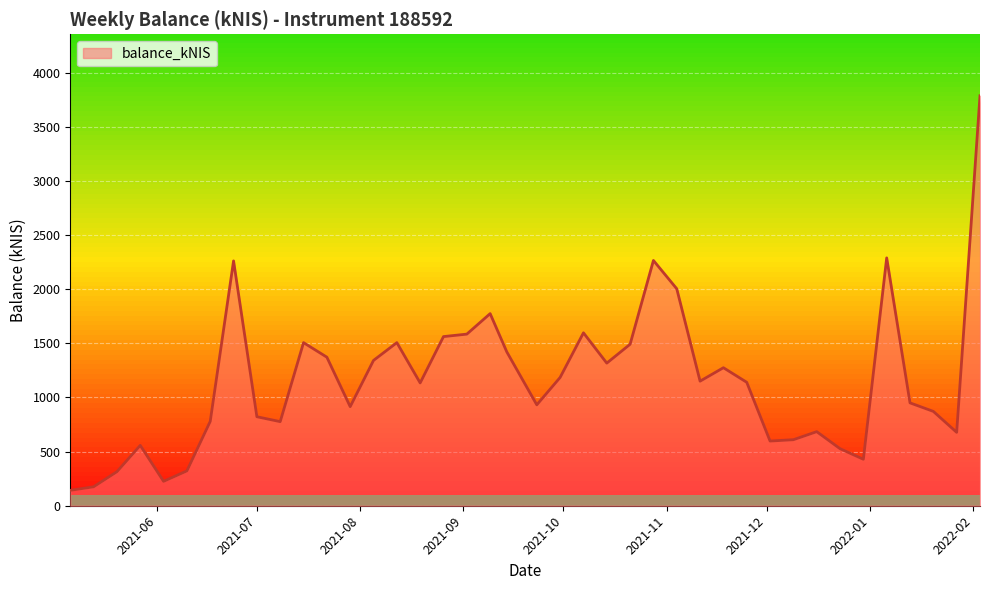

What is the smallest value displayed?

142.2